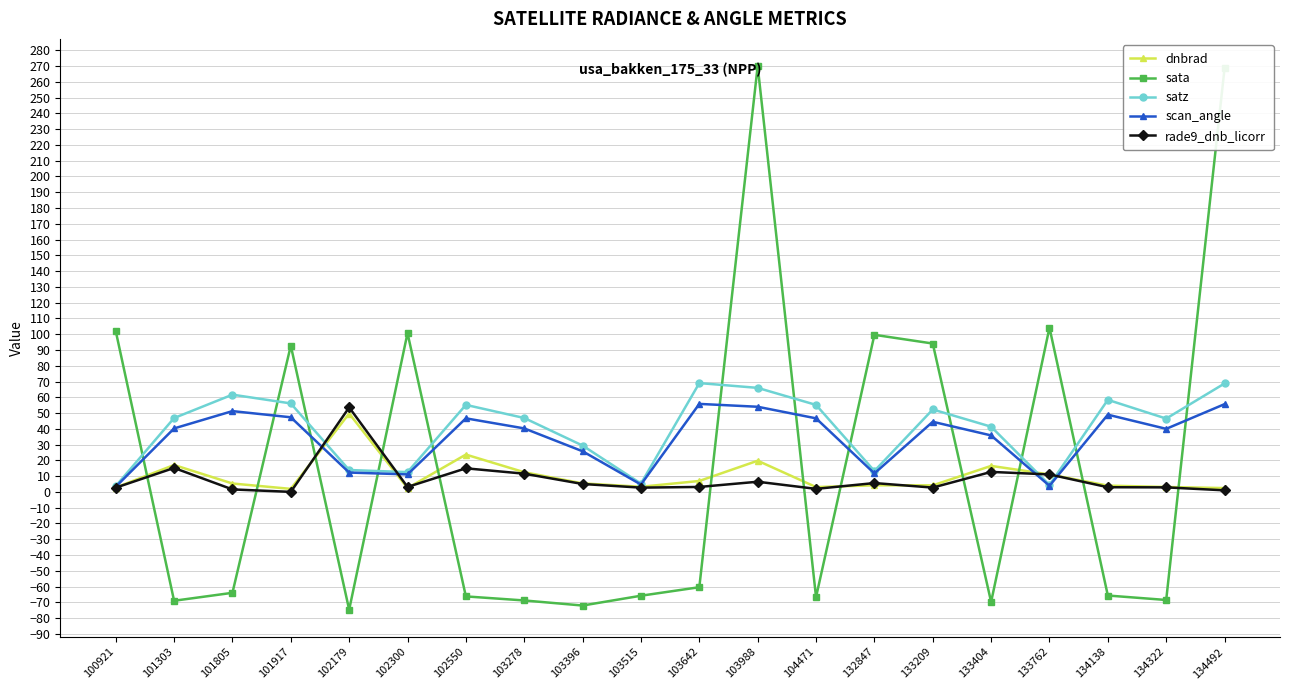

The value of satz at 103396 is 29.4. True or false?

True